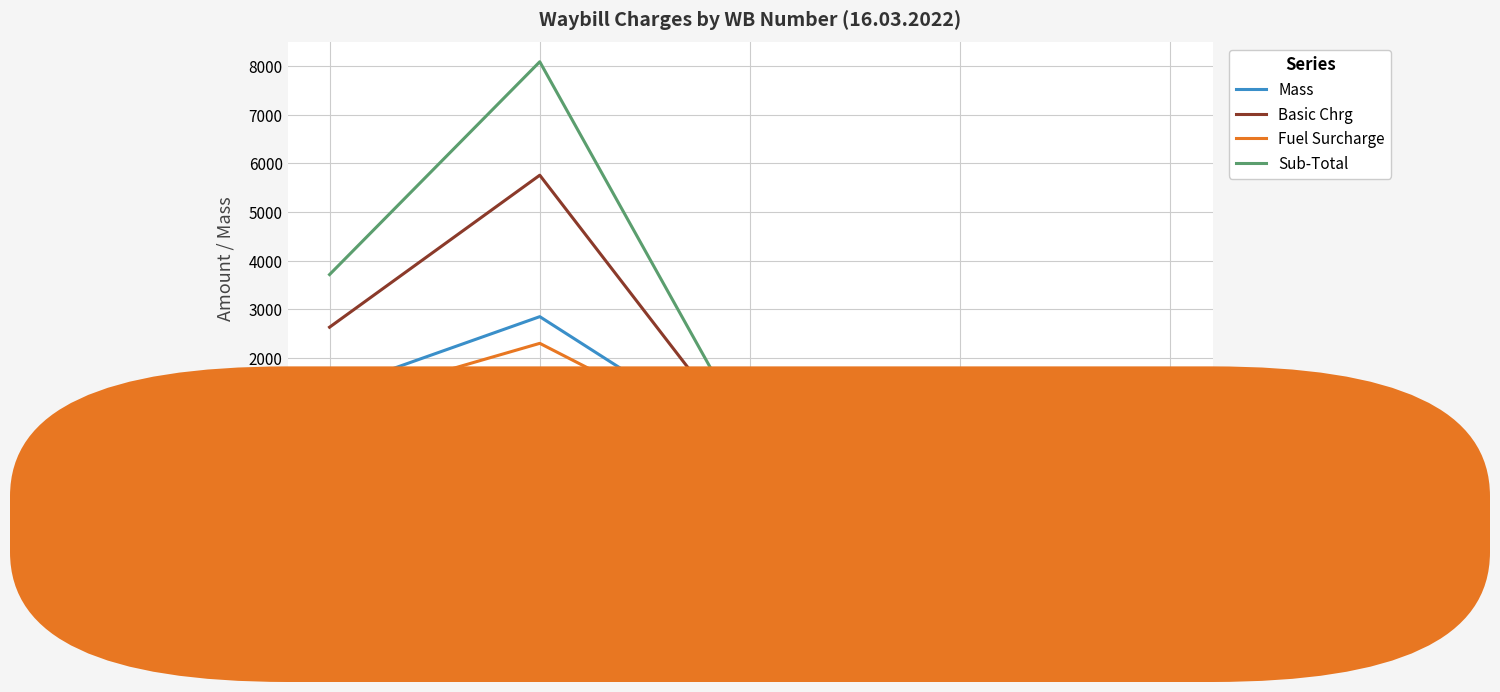

True or false: Sub-Total has more than 1 points higher than both neighbors.

False